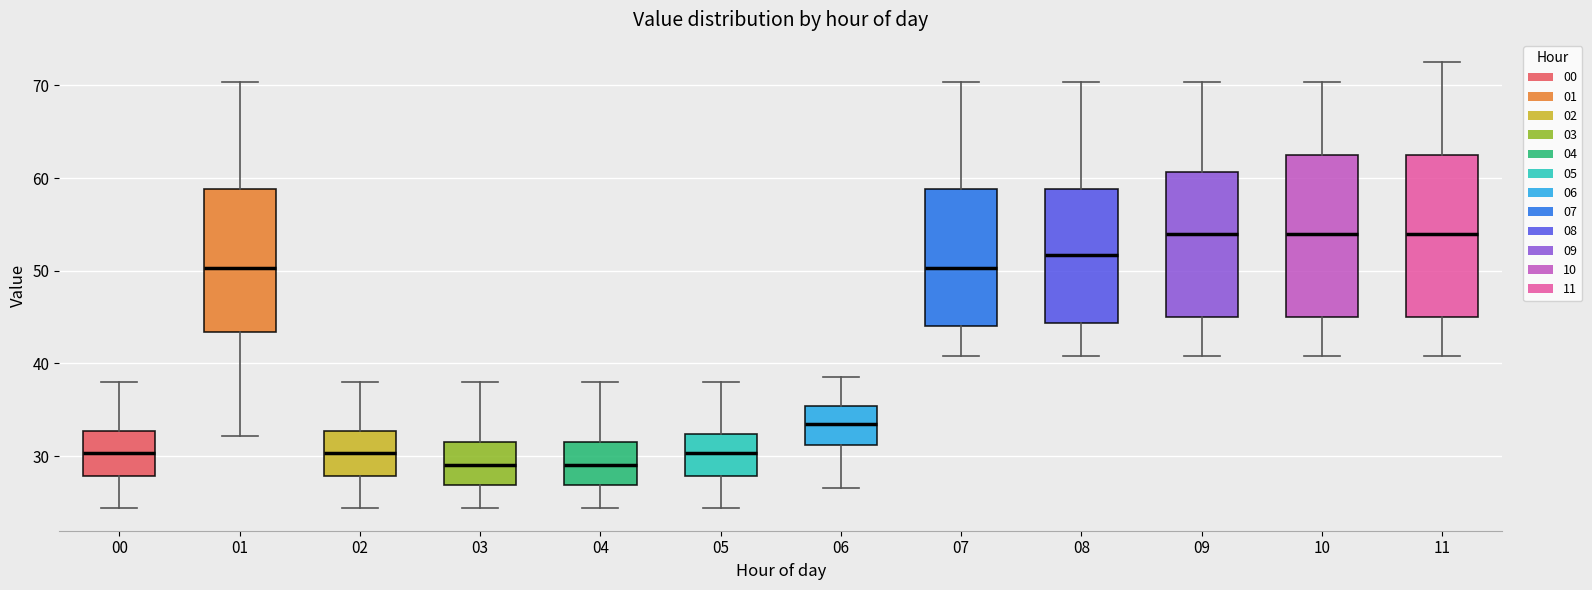

Reading left to right, read every box against the y-axis: the position of its median line, the range the box covers, and the ends of its whiskers. The values are not printed on the chart, so give them approximately, as read against the axis.

00: median 30, box 28 to 33, whiskers 24 to 38
01: median 50, box 43 to 59, whiskers 32 to 70
02: median 30, box 28 to 33, whiskers 24 to 38
03: median 29, box 27 to 31, whiskers 24 to 38
04: median 29, box 27 to 31, whiskers 24 to 38
05: median 30, box 28 to 32, whiskers 24 to 38
06: median 34, box 31 to 35, whiskers 27 to 39
07: median 50, box 44 to 59, whiskers 41 to 70
08: median 52, box 44 to 59, whiskers 41 to 70
09: median 54, box 45 to 61, whiskers 41 to 70
10: median 54, box 45 to 62, whiskers 41 to 70
11: median 54, box 45 to 62, whiskers 41 to 73